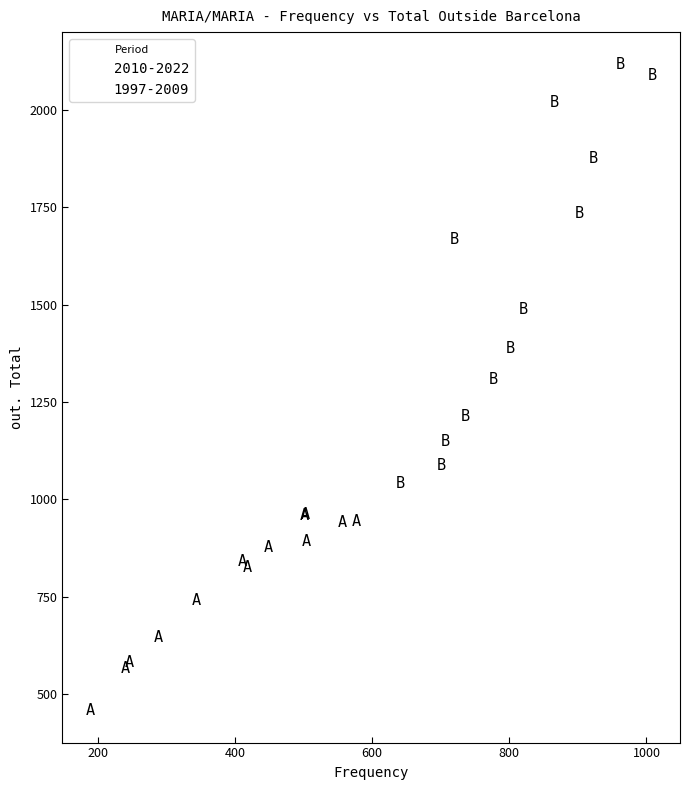

Which series has the largest Y range (max minus min)?

1997-2009